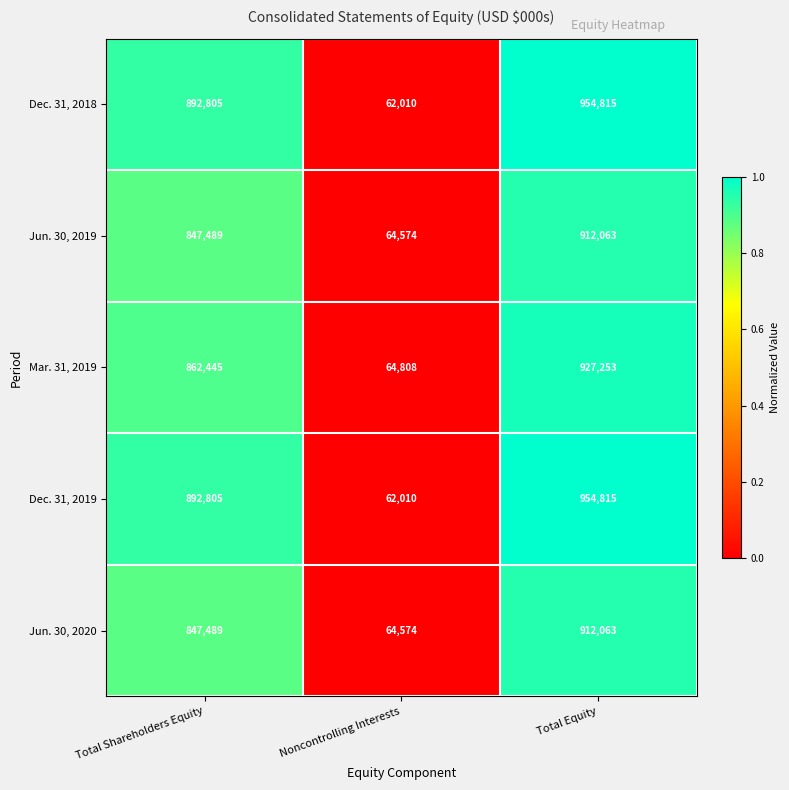

What is the spread (max minus min) of values at Total Shareholders Equity?

45316